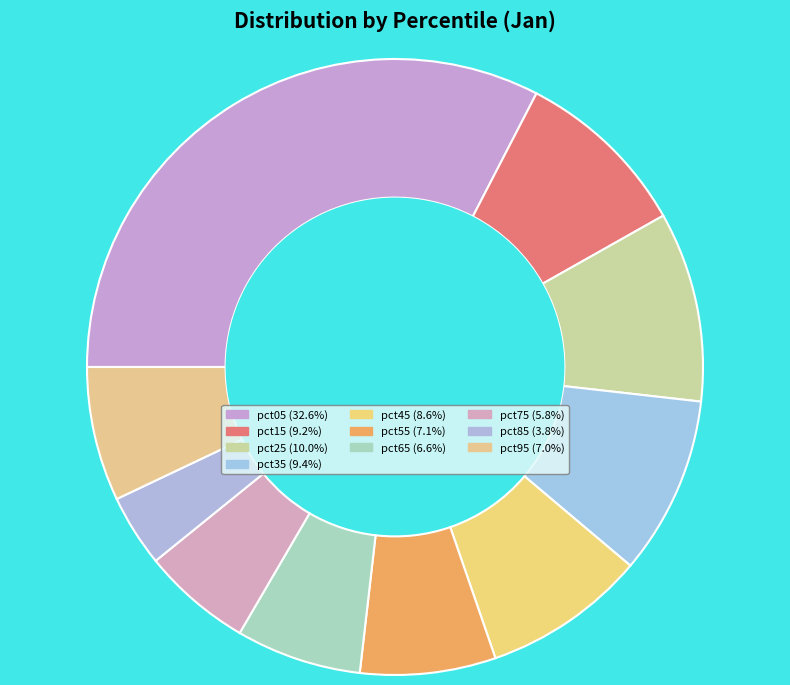

Is there a majority slice in this chart?

No